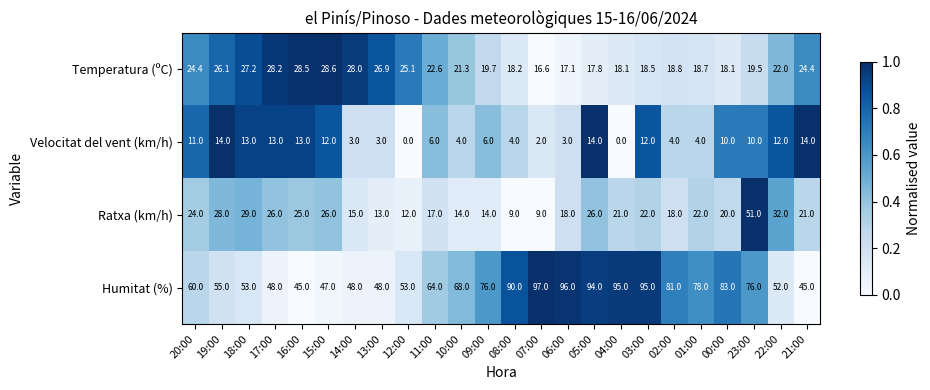

Rank the series by their maximum value, from lowest to highest.

Velocitat del vent (km/h), Temperatura (ºC), Ratxa (km/h), Humitat (%)